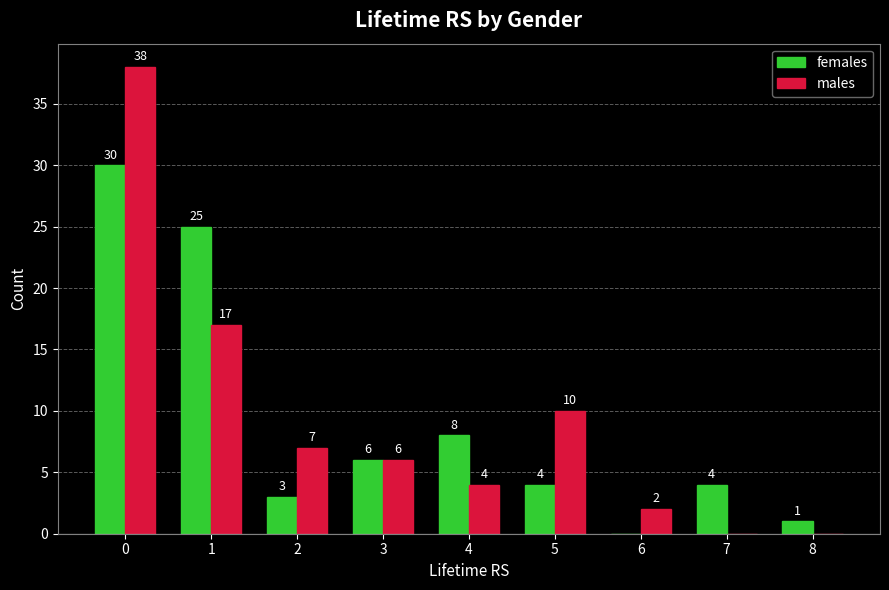

What is the average value of the males series?

9